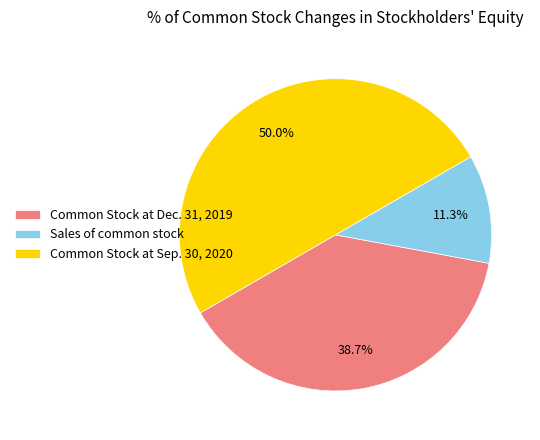

What percentage is the Common Stock at Dec. 31, 2019 slice, to the nearest percent?

39%